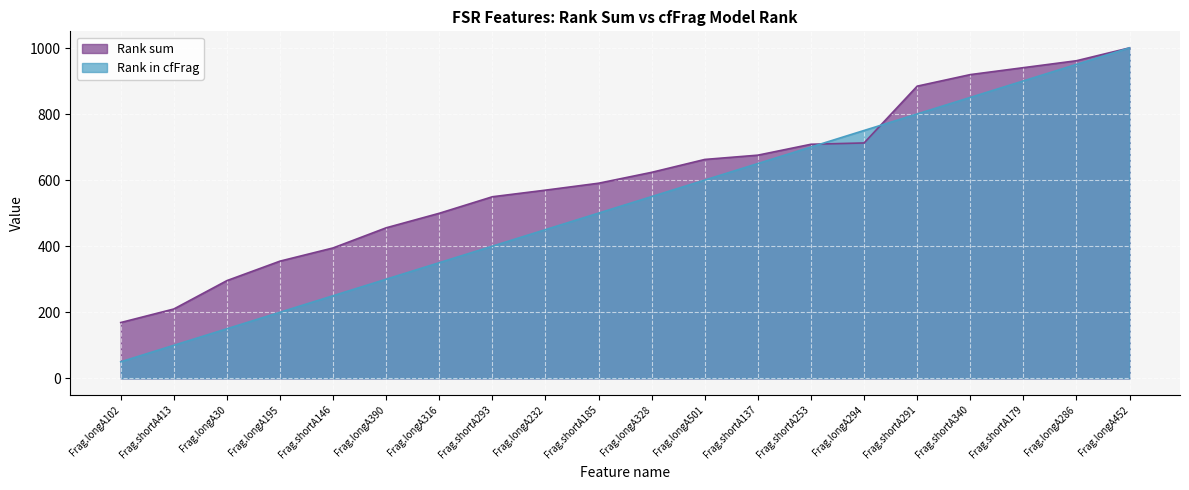

Rank the categories by Rank in cfFrag value from highest to lowest.

Frag.longA452, Frag.longA286, Frag.shortA179, Frag.shortA340, Frag.shortA291, Frag.longA294, Frag.shortA253, Frag.shortA137, Frag.longA501, Frag.longA328, Frag.shortA185, Frag.longA232, Frag.shortA293, Frag.longA316, Frag.longA390, Frag.shortA146, Frag.longA195, Frag.longA30, Frag.shortA413, Frag.longA102